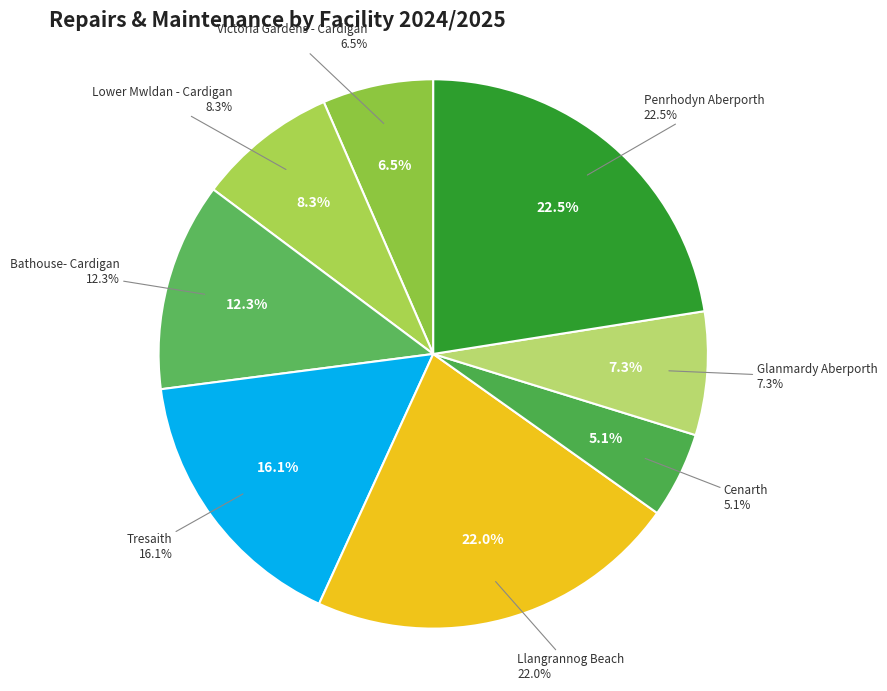

To the nearest percent, what is the combined percentage of Cenarth and Llangrannog Beach?

27%